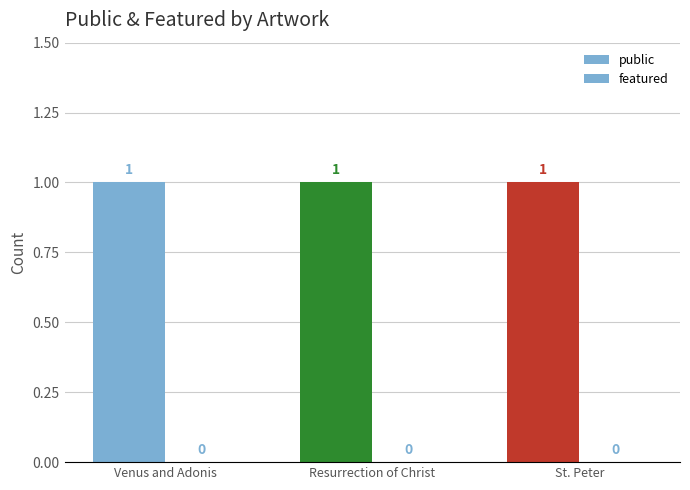

True or false: public has a value of 2 at Resurrection of Christ.

False